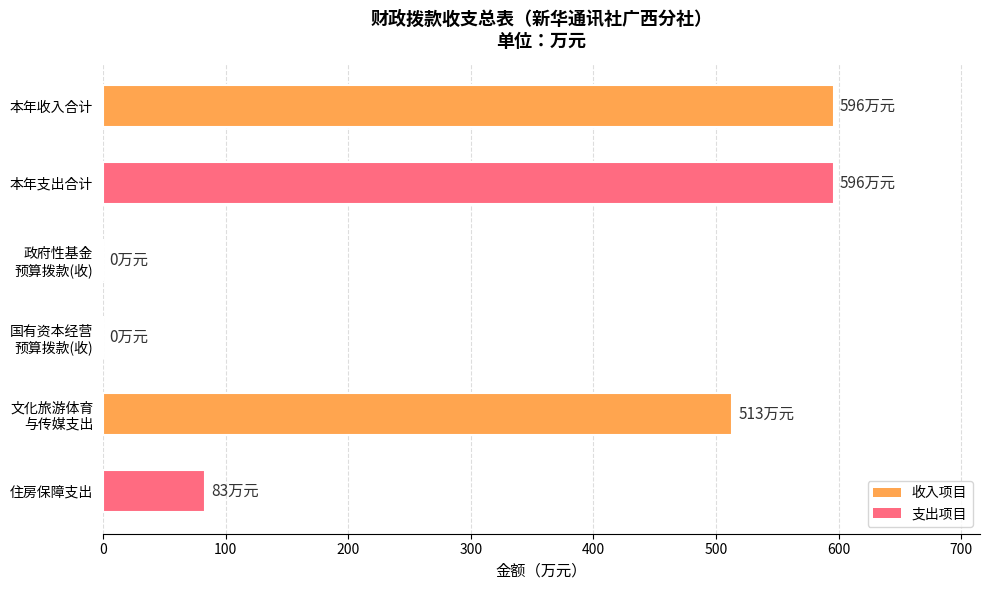

Count the values in the range 0 to 596.

6